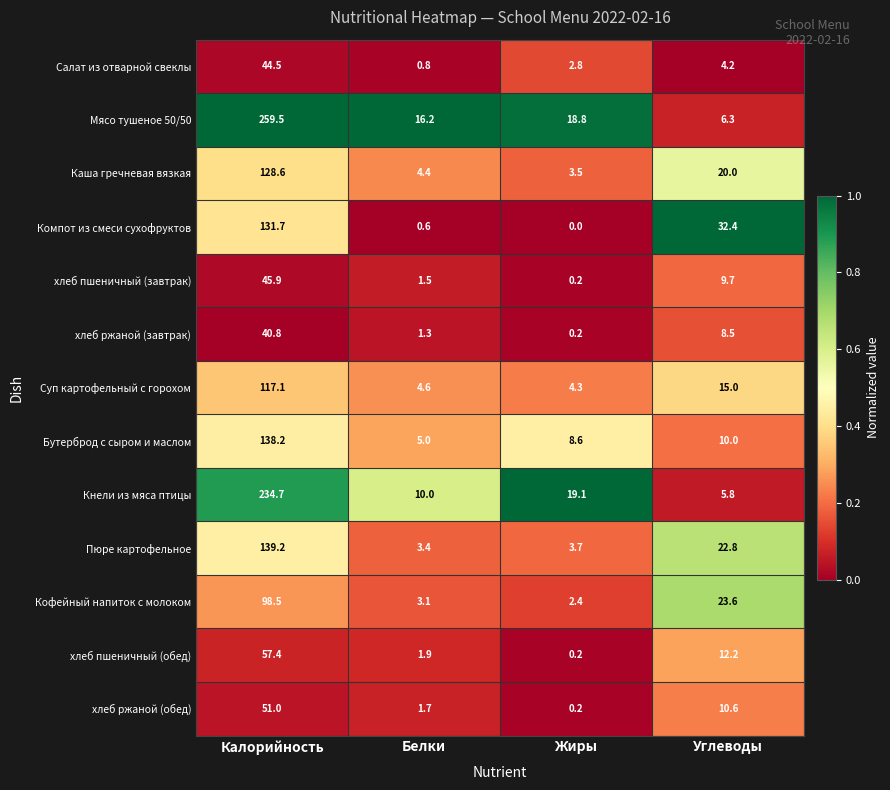

At which category is the sum across all series the highest?

Калорийность